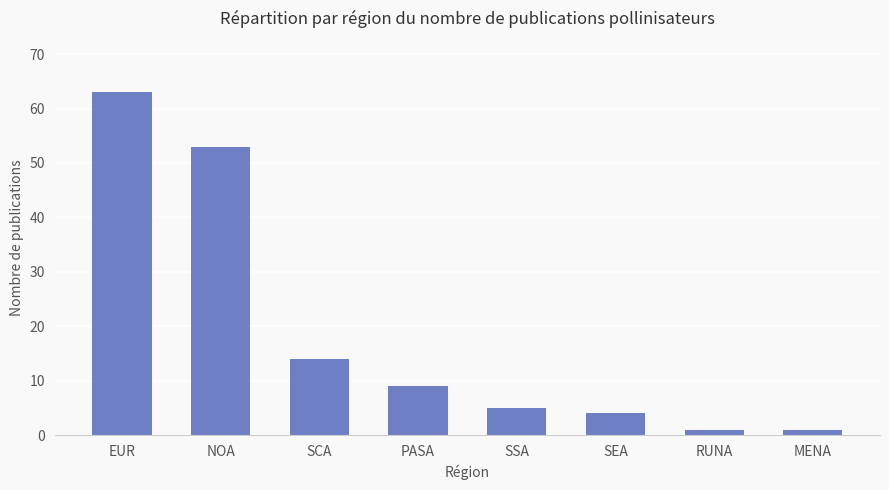

What is the ratio of the value at PASA to the value at EUR?

0.1